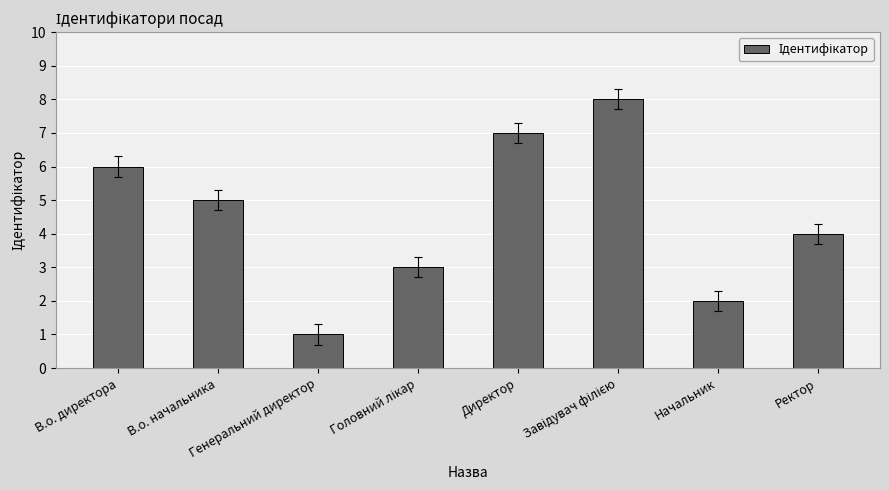

What is the difference between the maximum and minimum values?

7